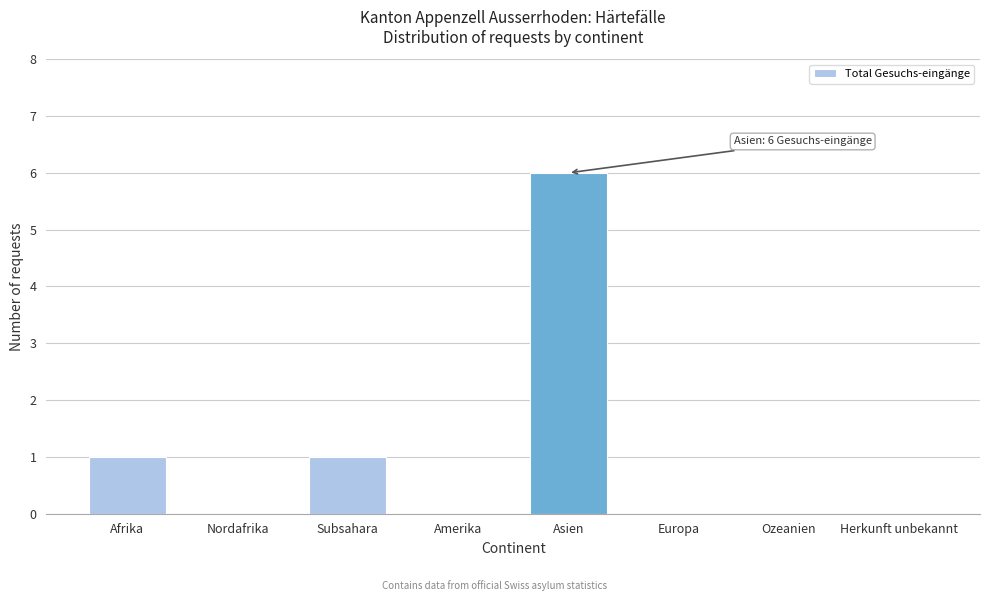

Reading left to right, transcribe all the data shown in this chart.

Afrika=1	Nordafrika=0	Subsahara=1	Amerika=0	Asien=6	Europa=0	Ozeanien=0	Herkunft unbekannt=0